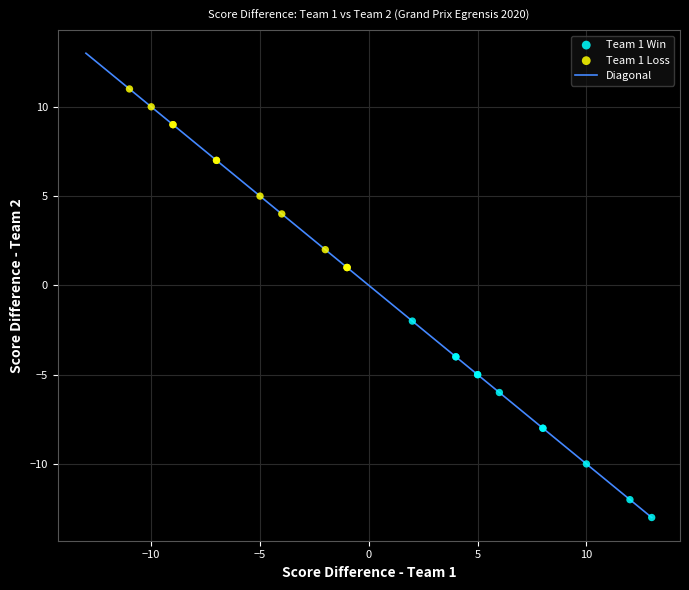

Which series reaches the minimum Y coordinate?

Team 1 Win